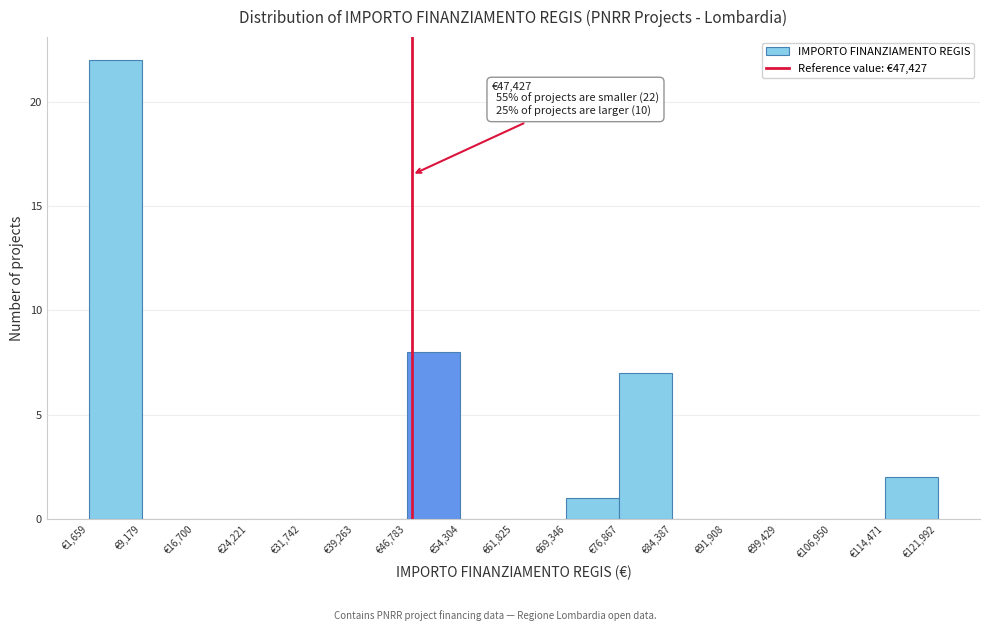

Which range on the x-axis has the tallest bar?

2000 to 9000